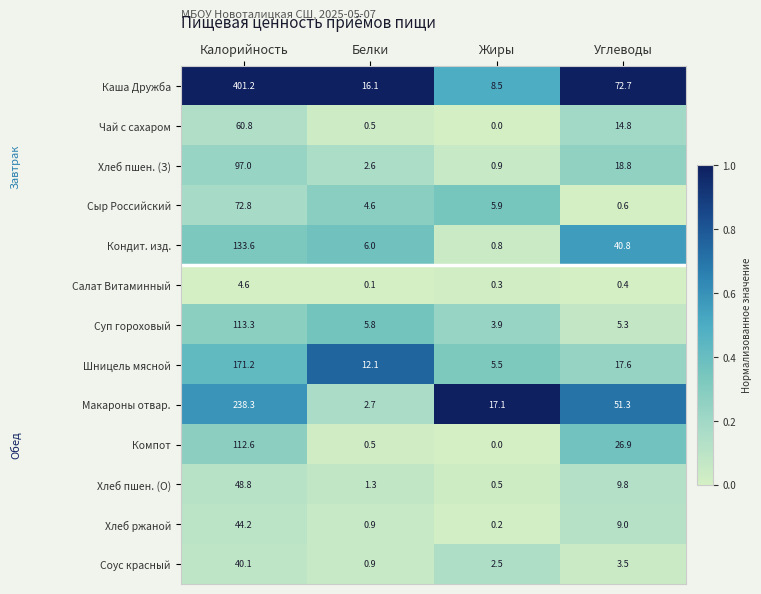

Which series has the largest range (max minus min)?

Каша Дружба